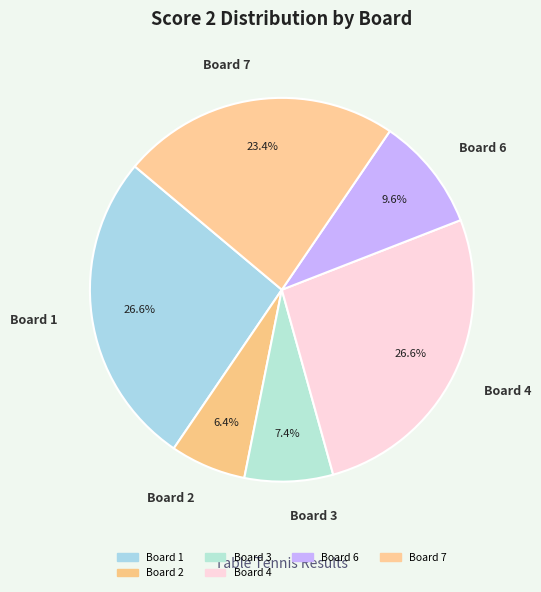

To the nearest percent, what is the difference between the largest and smallest slice percentages?

20%